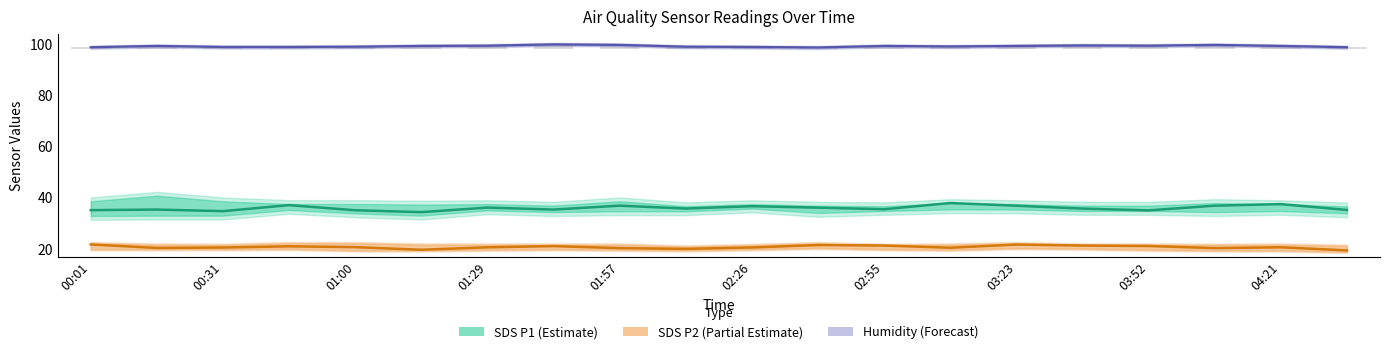

At how many categories does at least one series exceed 36?

20